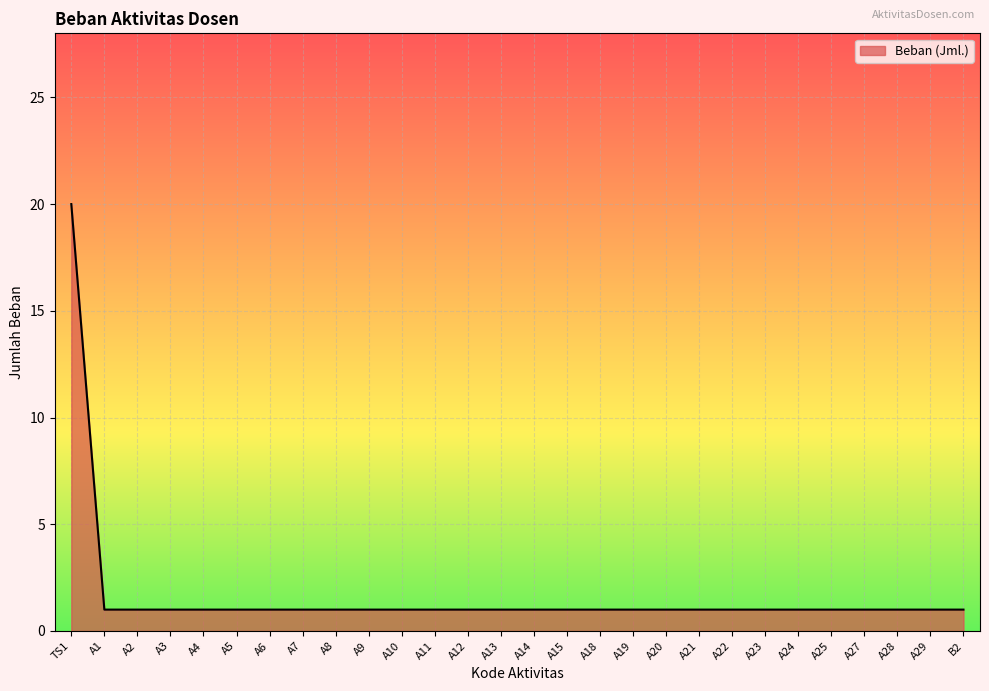

Approximately how many times larger is the value at A1 compared to A19?

1.0